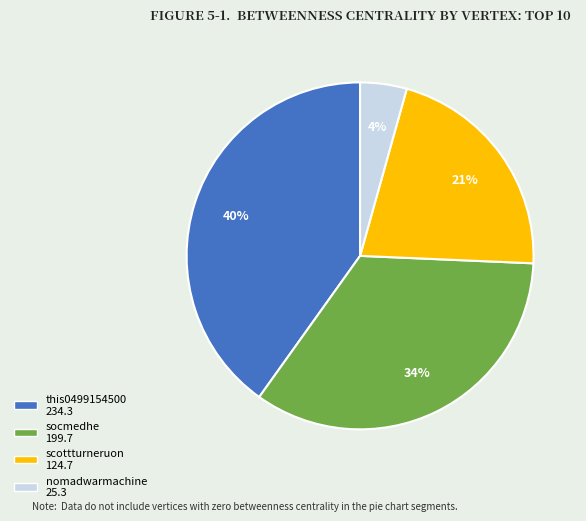

Is there any slice that represents more than half of the pie?

No